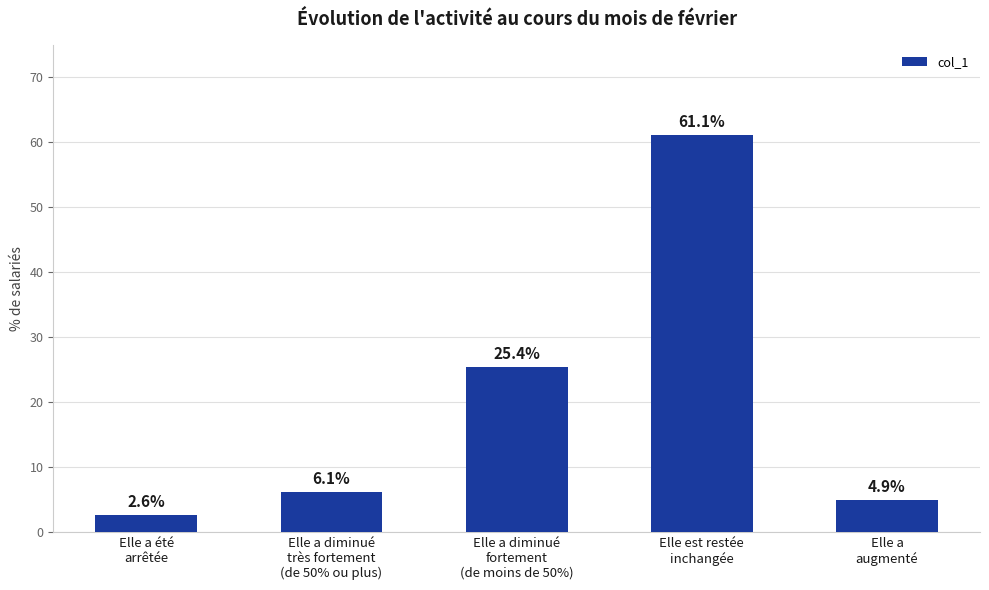

Rank the categories by value from lowest to highest.

Elle a été
arrêtée, Elle a
augmenté, Elle a diminué
très fortement
(de 50% ou plus), Elle a diminué
fortement
(de moins de 50%), Elle est restée
inchangée